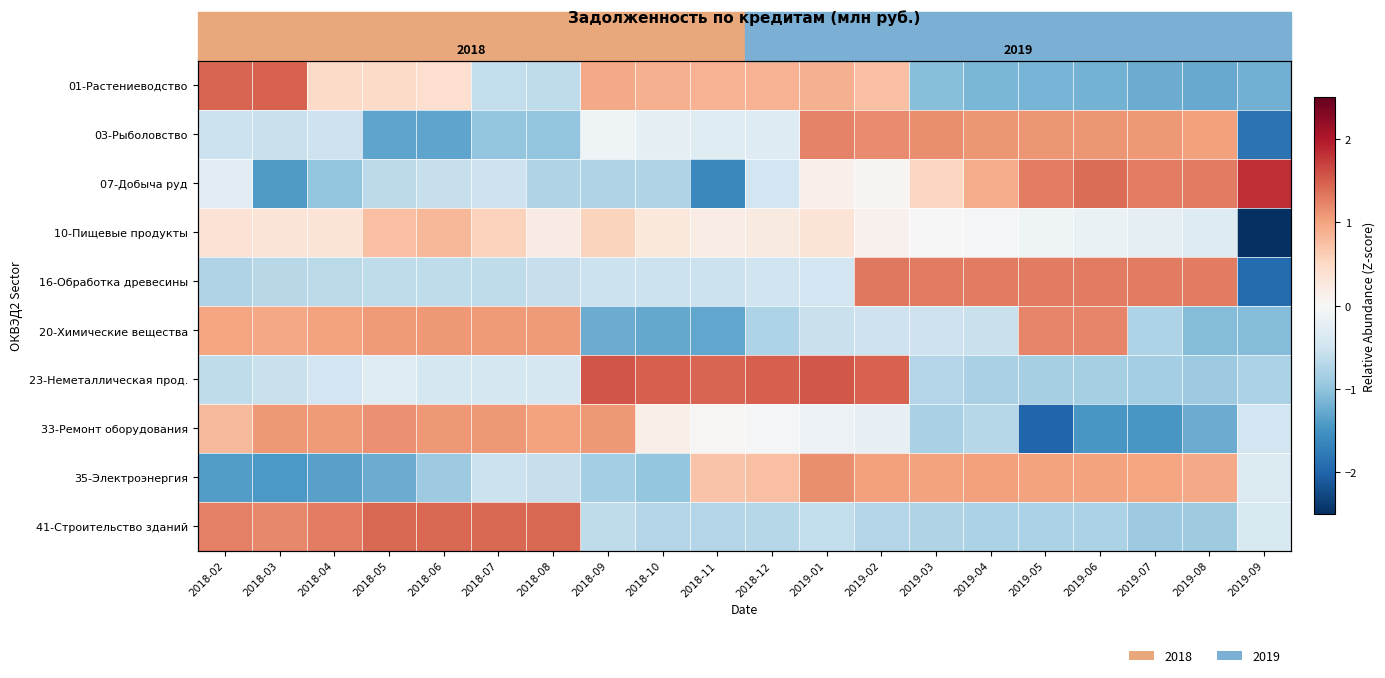

The value of 07-Добыча руд at 2018-04 is -1.0. True or false?

True